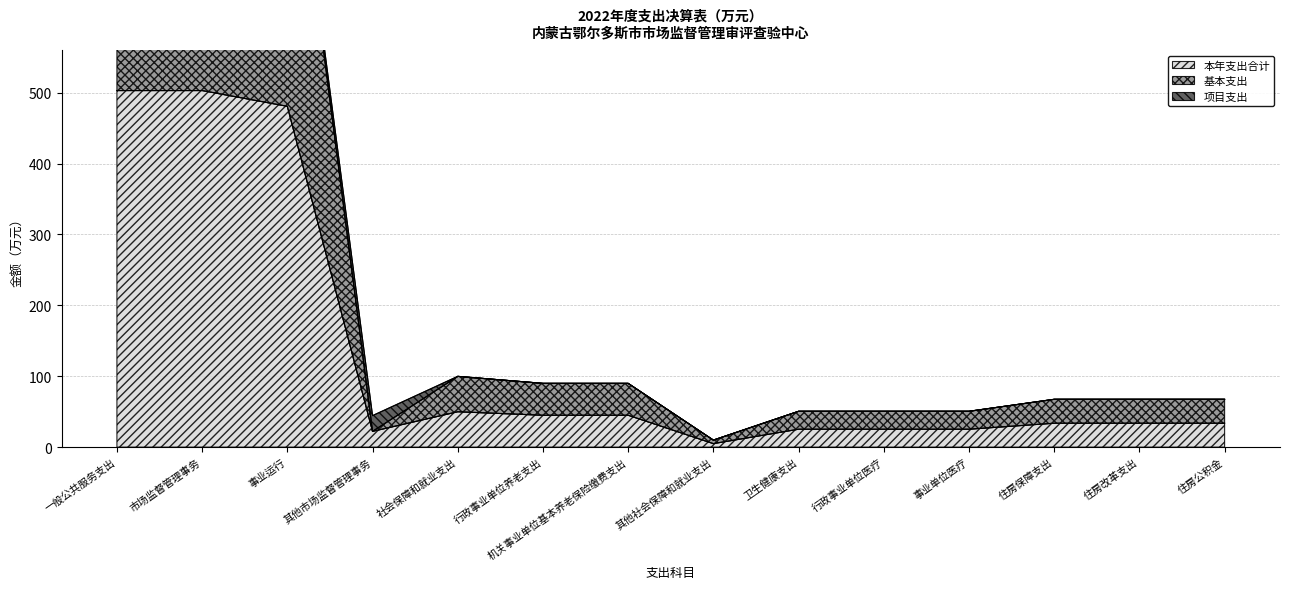

What is the label of the 8th point from the left?

其他社会保障和就业支出